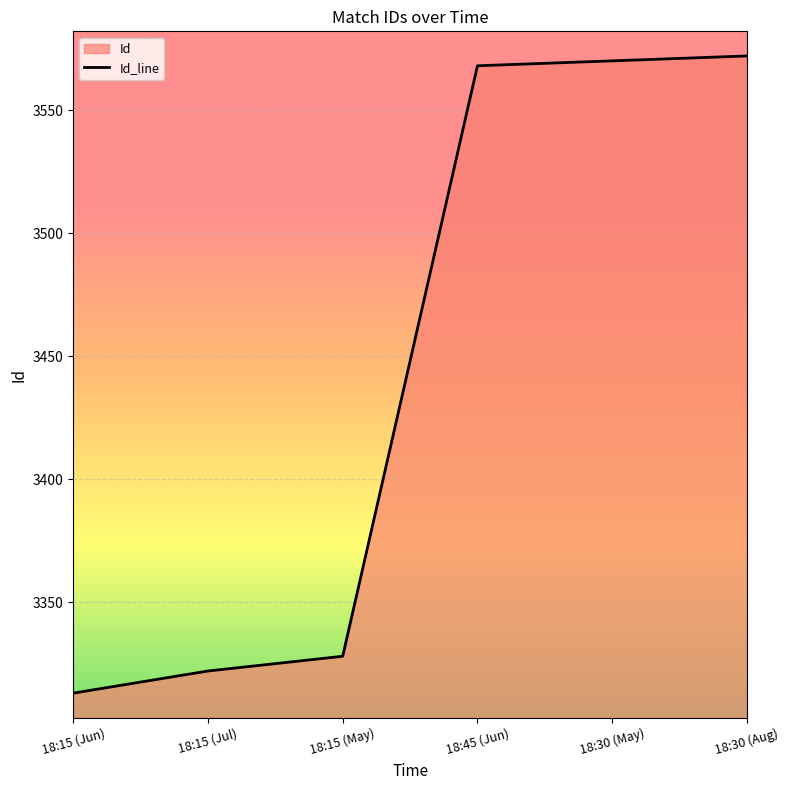

At which category does the chart reach its minimum across all series?

18:15 (Jun)